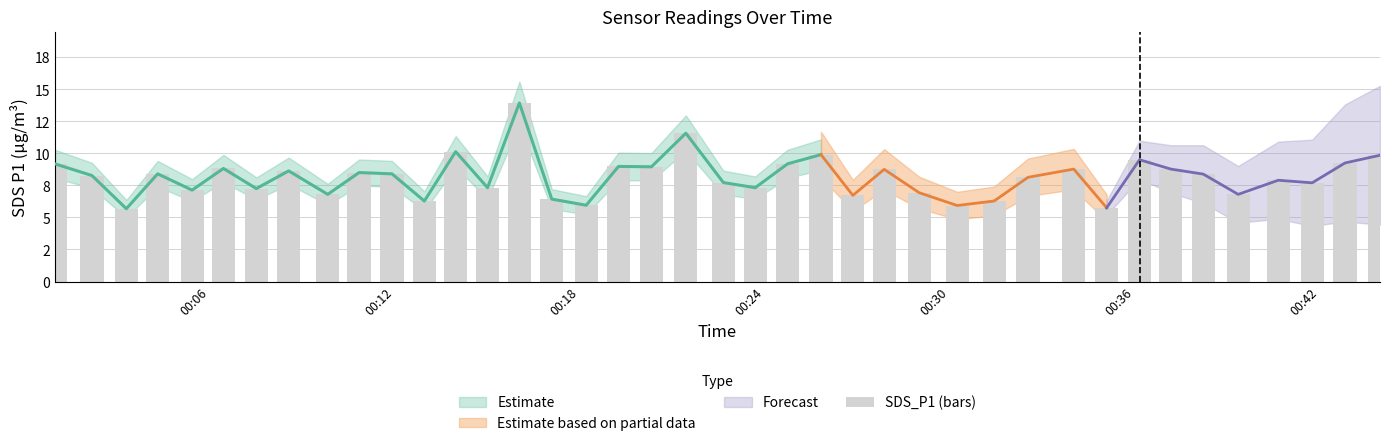

What is the sum of all values?

326.1